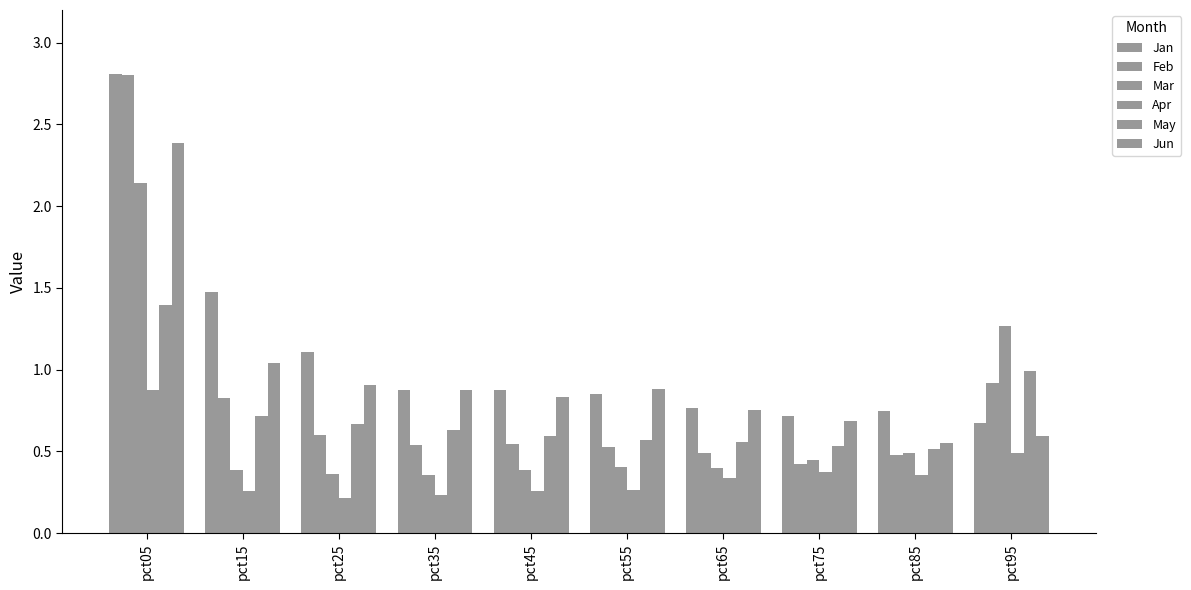

What is the sum of all Apr values?

3.7